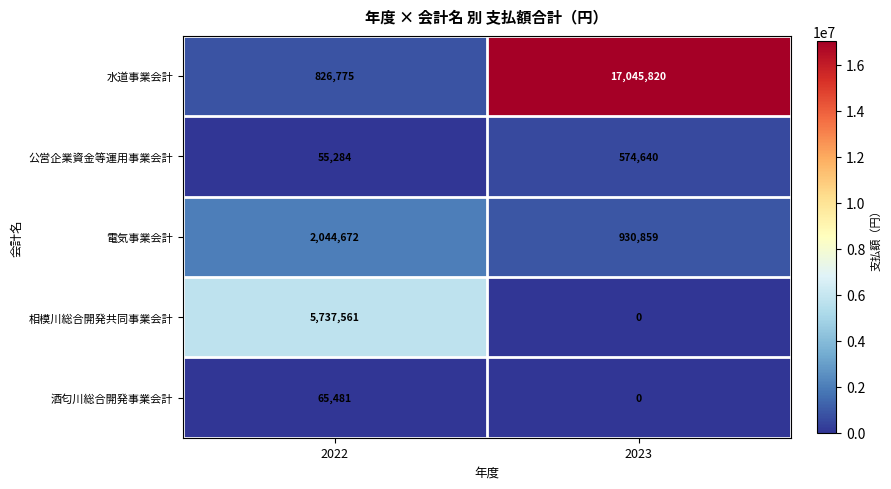

What is the approximate value of 水道事業会計 at 2023, to the nearest 10?

17045820